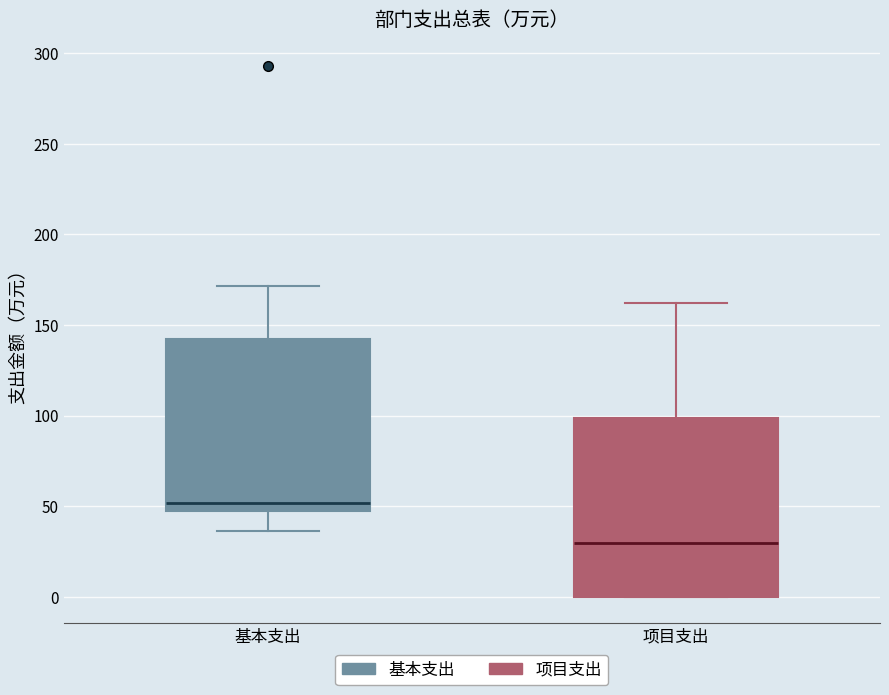

Reading left to right, read every box against the y-axis: the position of its median line, the range the box covers, and the ends of its whiskers. The values are not printed on the chart, so give them approximately, as read against the axis.

基本支出: median 50 (just above the box's lower edge), box 50 to 140, whiskers 35 to 170
项目支出: median 30, box 0 to 100, whiskers 0 to 160